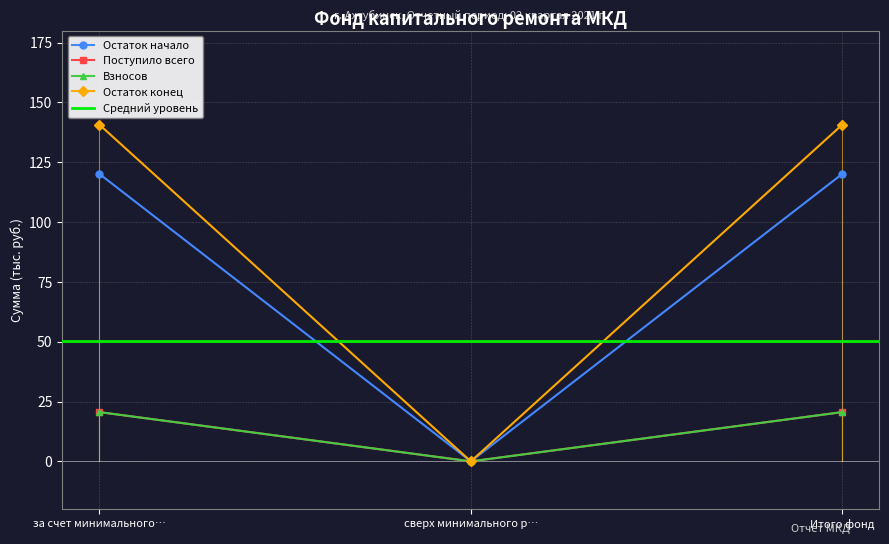

Between сверх минимального р… and Итого фонд, which is larger?

Итого фонд